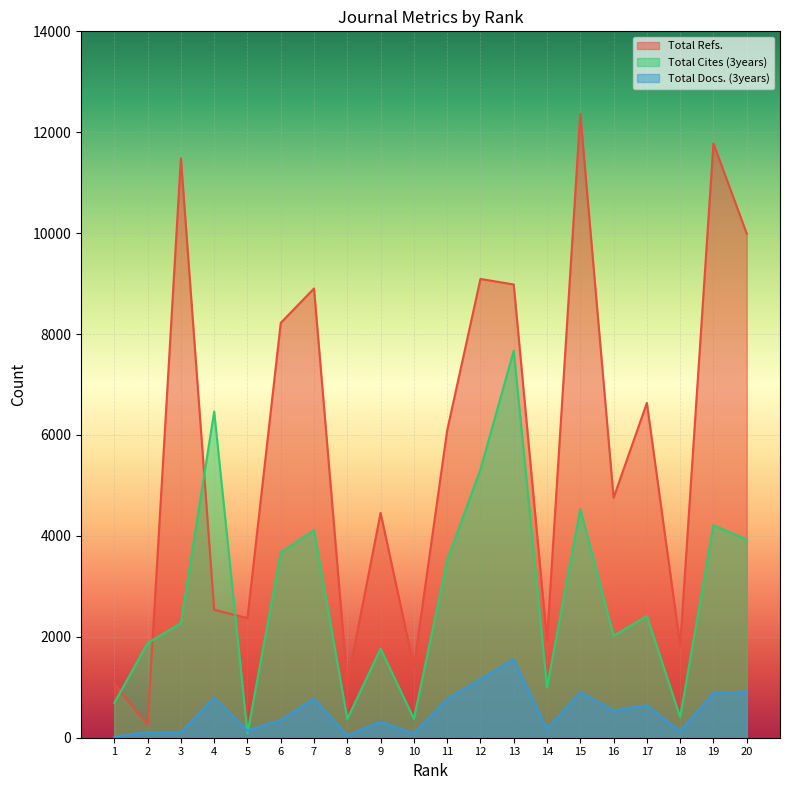

List the series in order of their overall mean, highest first.

Total Refs., Total Cites (3years), Total Docs. (3years)